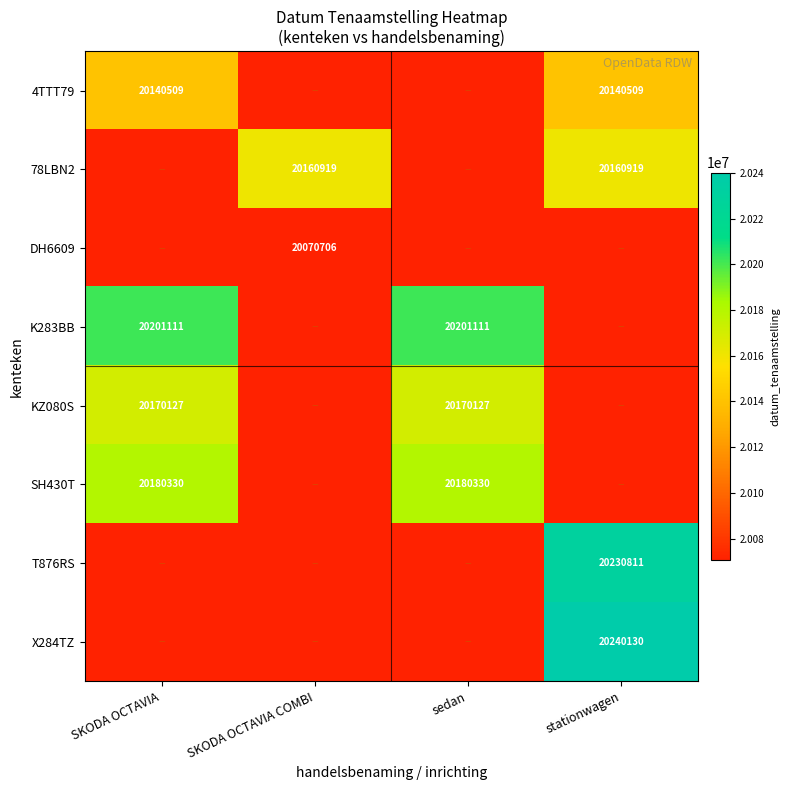

Between sedan and stationwagen, which is larger?

stationwagen